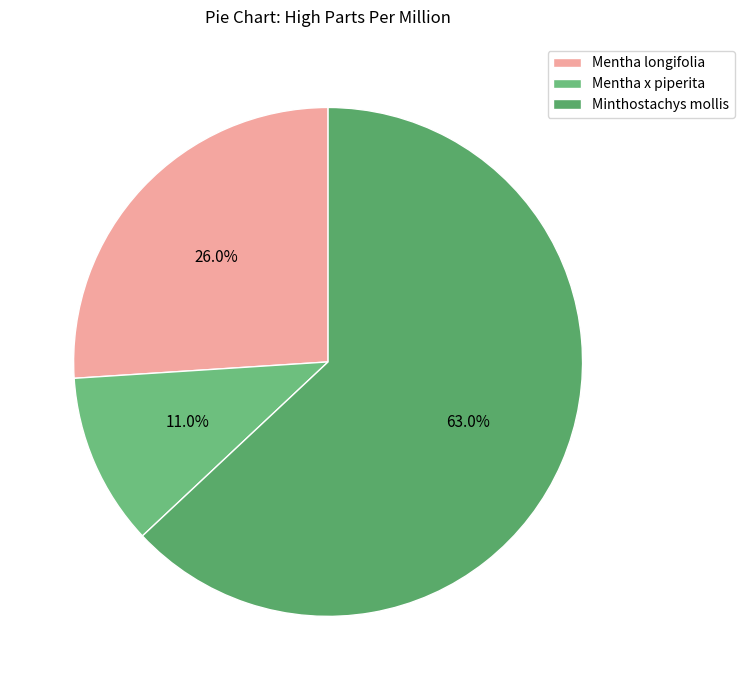

To the nearest percent, what is the difference between the Mentha x piperita and Minthostachys mollis slice percentages?

52%